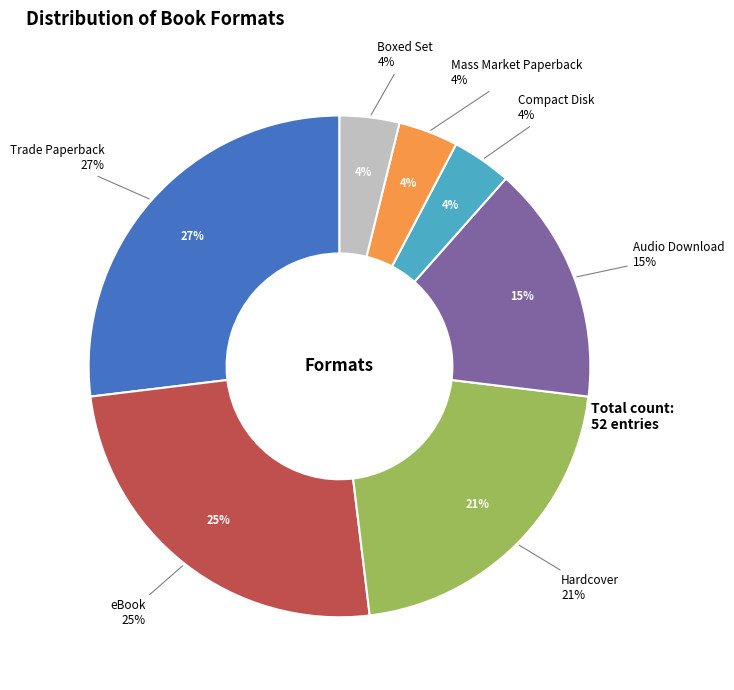

What is the largest slice in the pie chart?

Trade Paperback